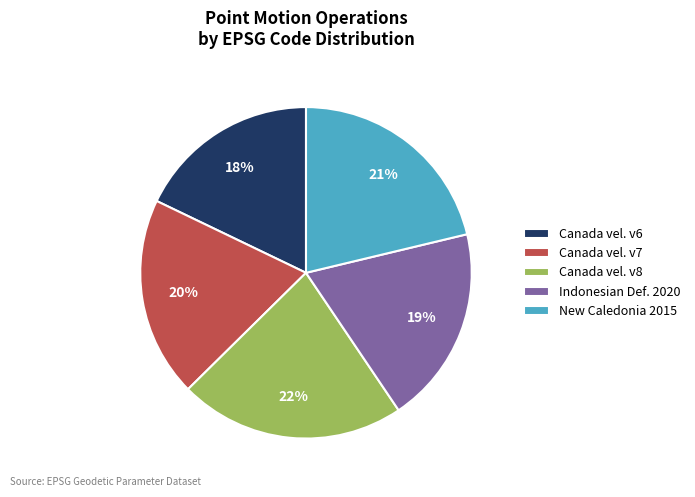

Which has a higher value, Canada vel. v6 or Canada vel. v7?

Canada vel. v7